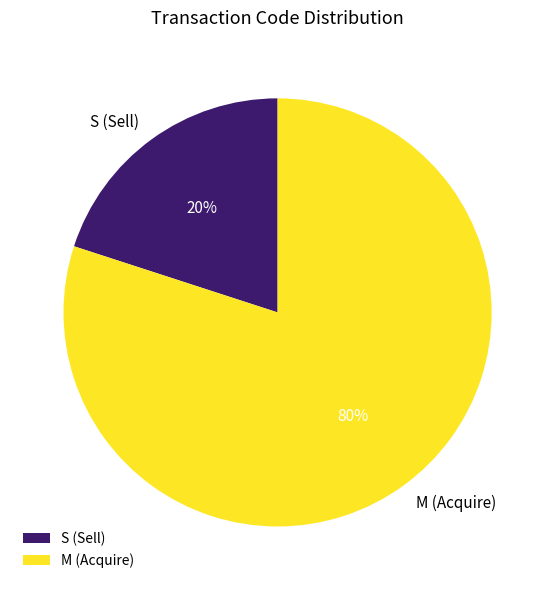

To the nearest percent, what is the combined percentage of M and S?

100%